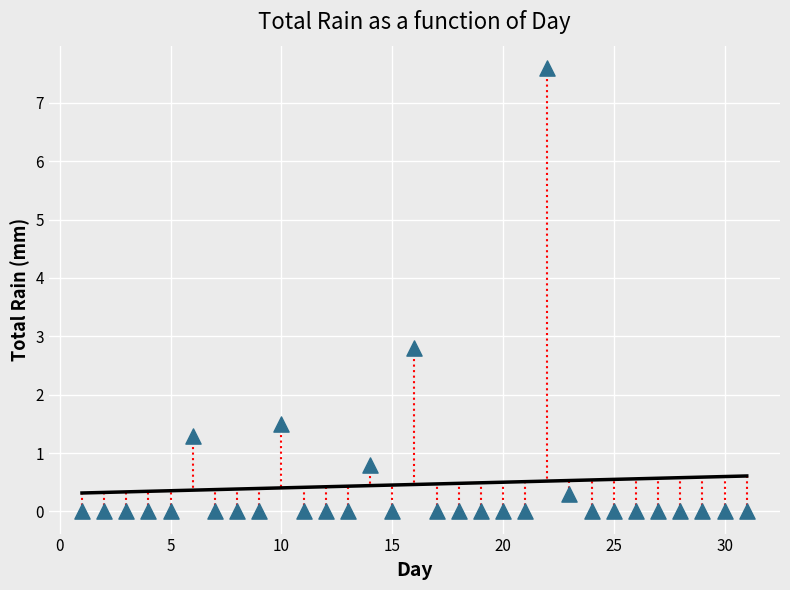

What is the range of Y values (max minus min)?

7.6